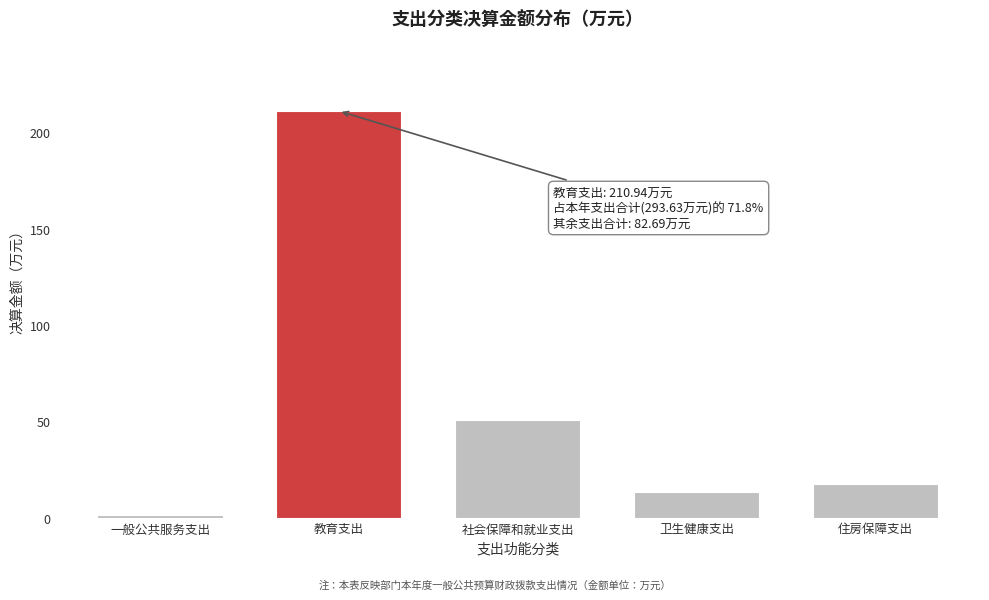

Reading left to right, transcribe all the data shown in this chart.

一般公共服务支出=1.5	教育支出=210.9	社会保障和就业支出=50.6	卫生健康支出=13.2	住房保障支出=17.4